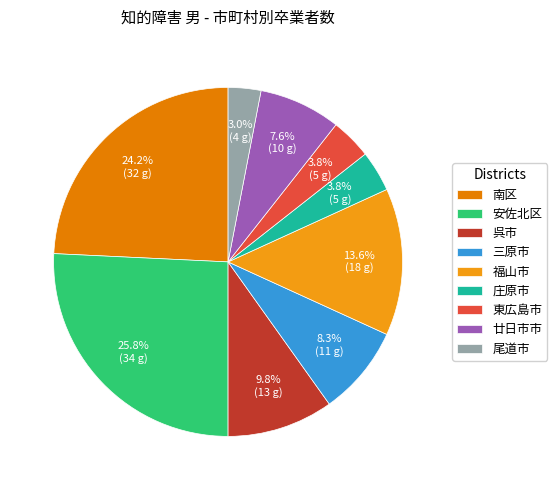

What is the total percentage of 福山市 and 呉市?

23.5%